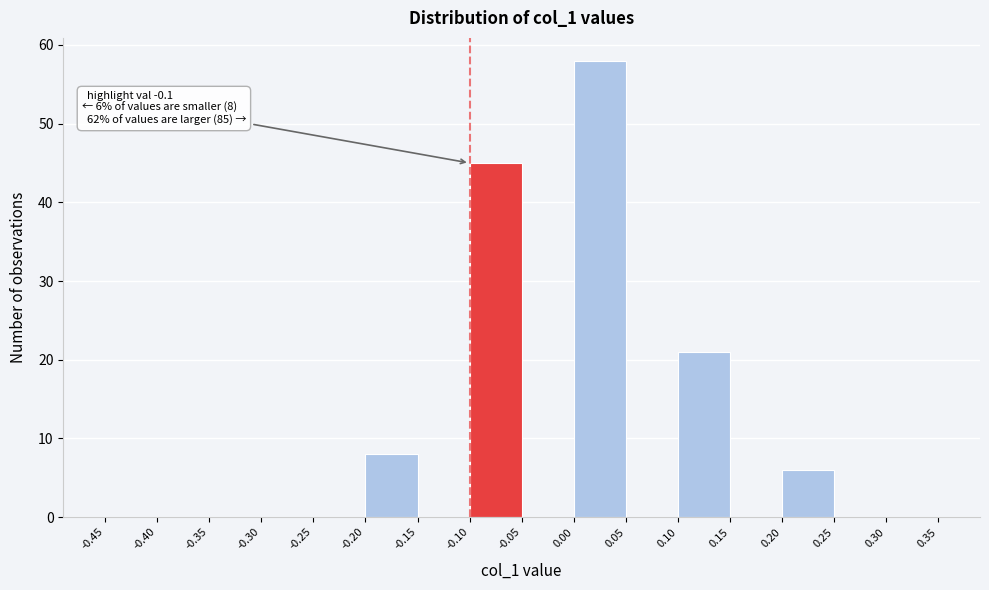

Over which range of the x-axis is the bar tallest?

0.00 to 0.05